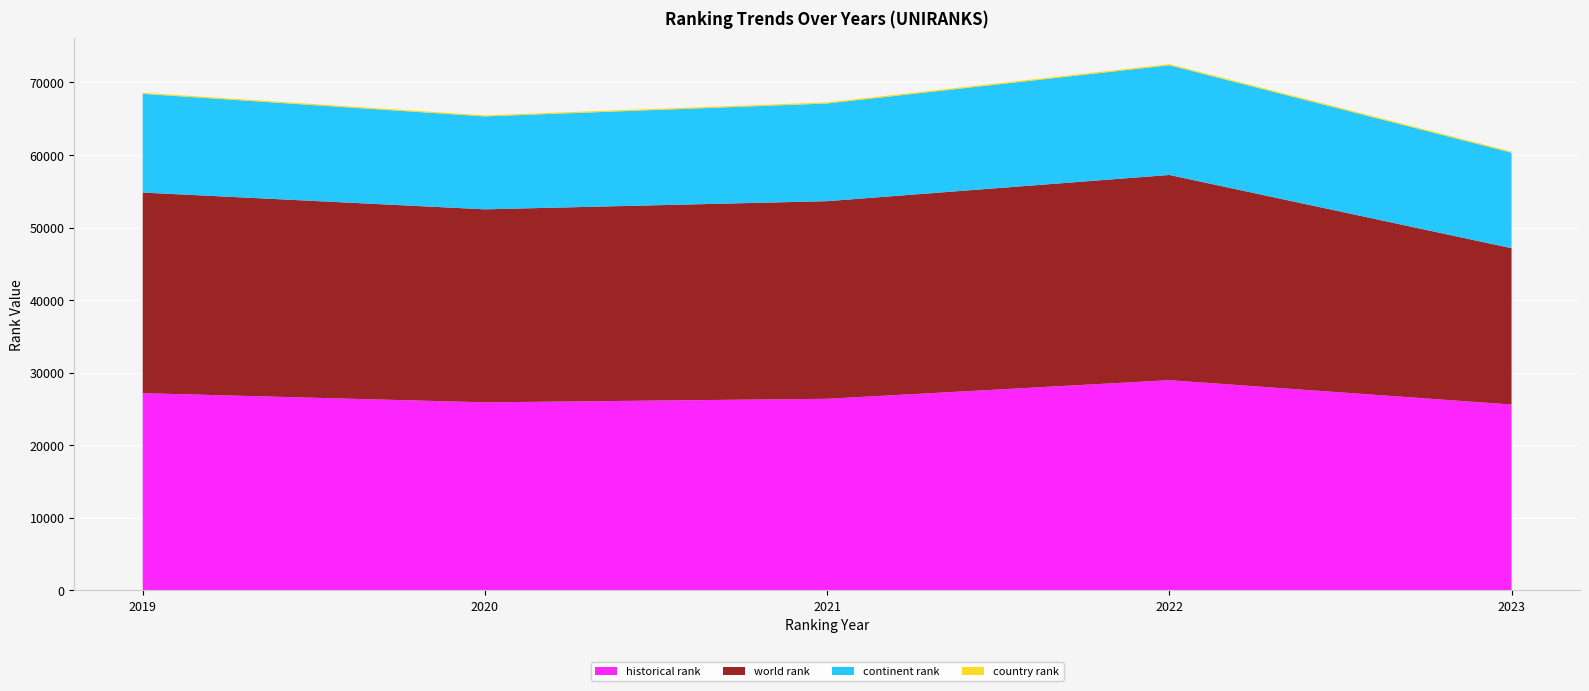

Reading left to right, what are all the values shown in this chart?

world rank: 27650.5	26604.5	27239.0	28285.0	21551.0
continent rank: 13605.0	12805.0	13462.0	15123.0	13162.0
country rank: 156.0	156.0	163.0	160.0	153.0
historical rank: 27166.0	25902.0	26391.0	28956.0	25598.0